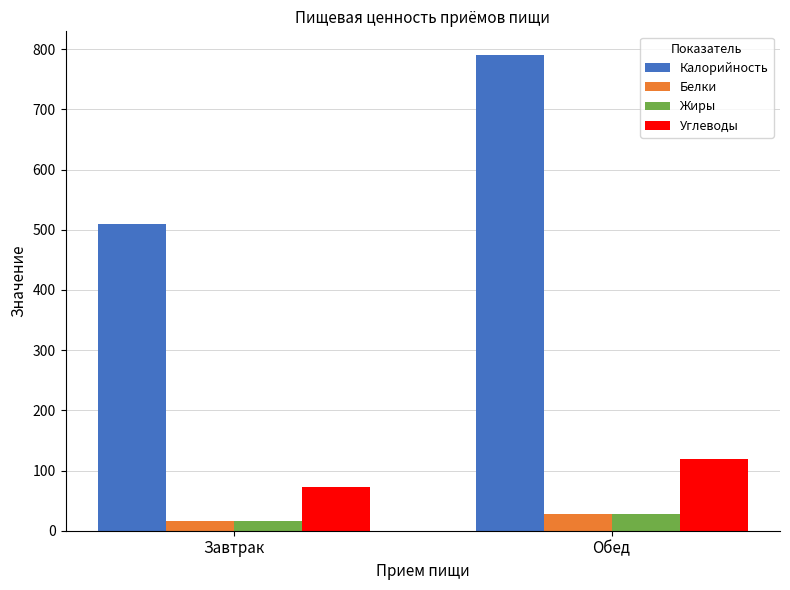

The value of Калорийность at Завтрак is 175. True or false?

False